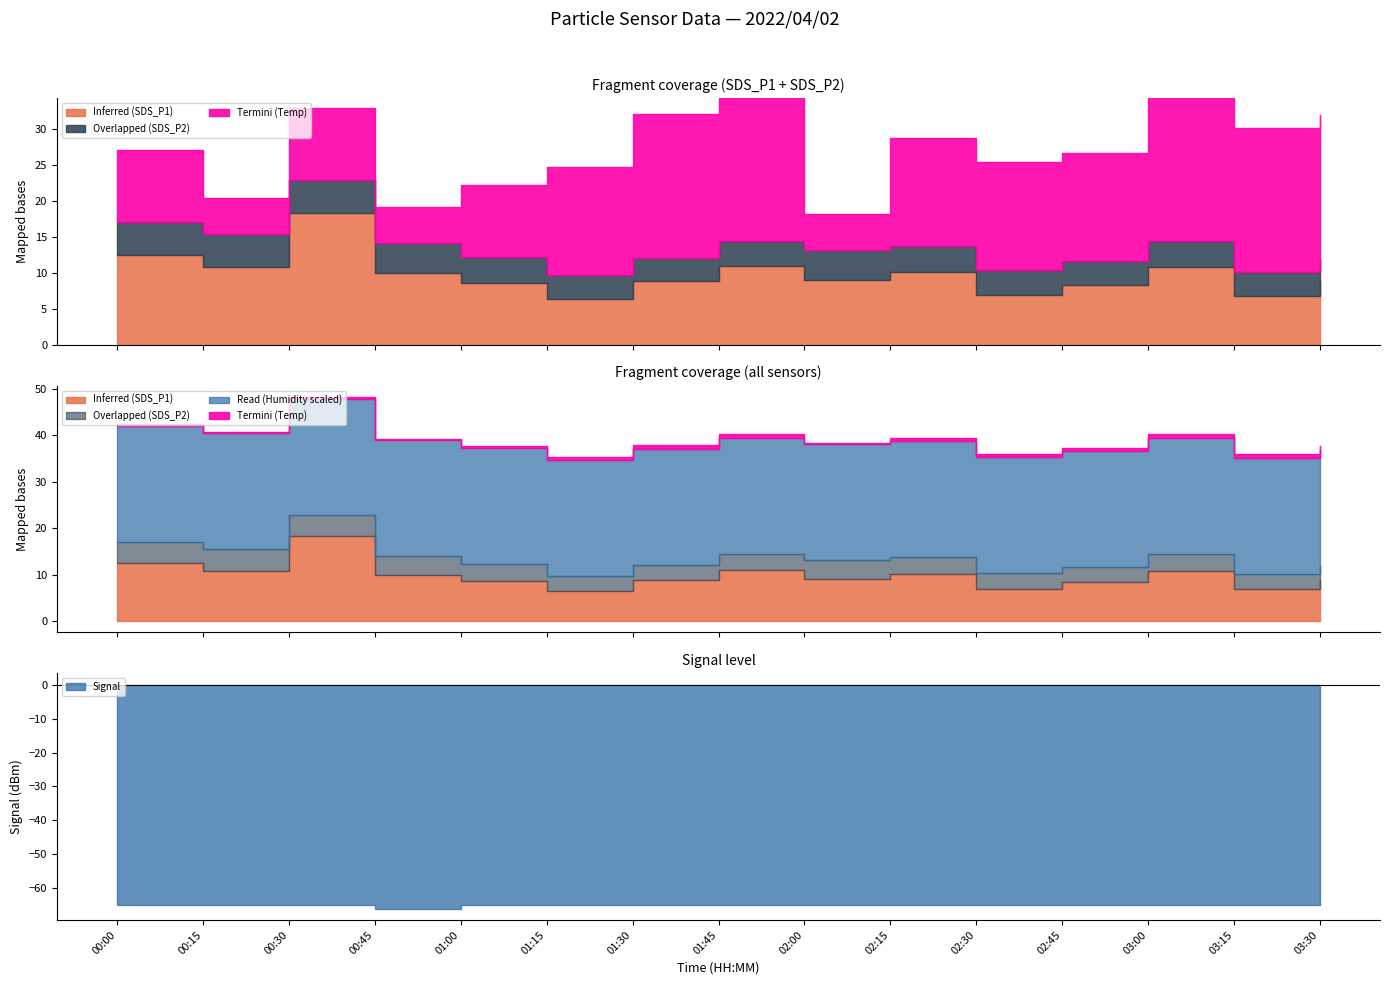

What position from the right is 00:00?

15